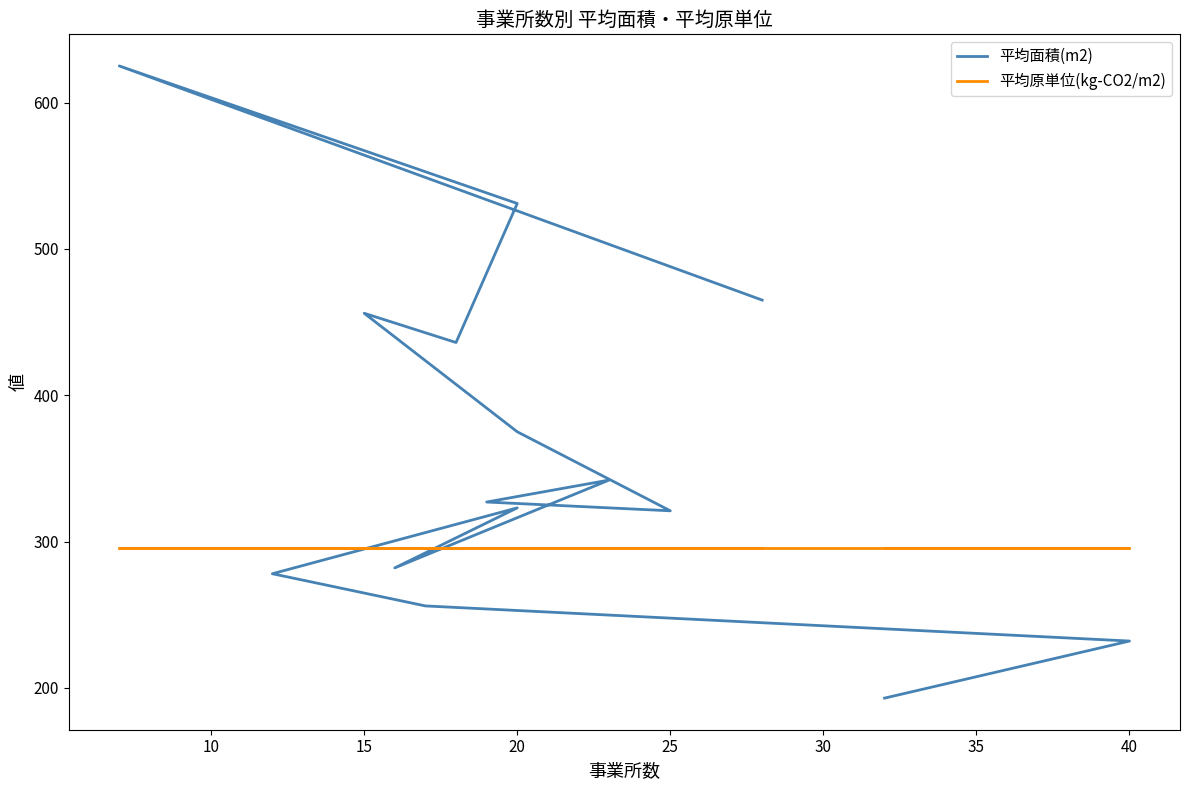

How many intersections are there between 平均原単位(kg-CO2/m2) and 平均面積(m2)?

3